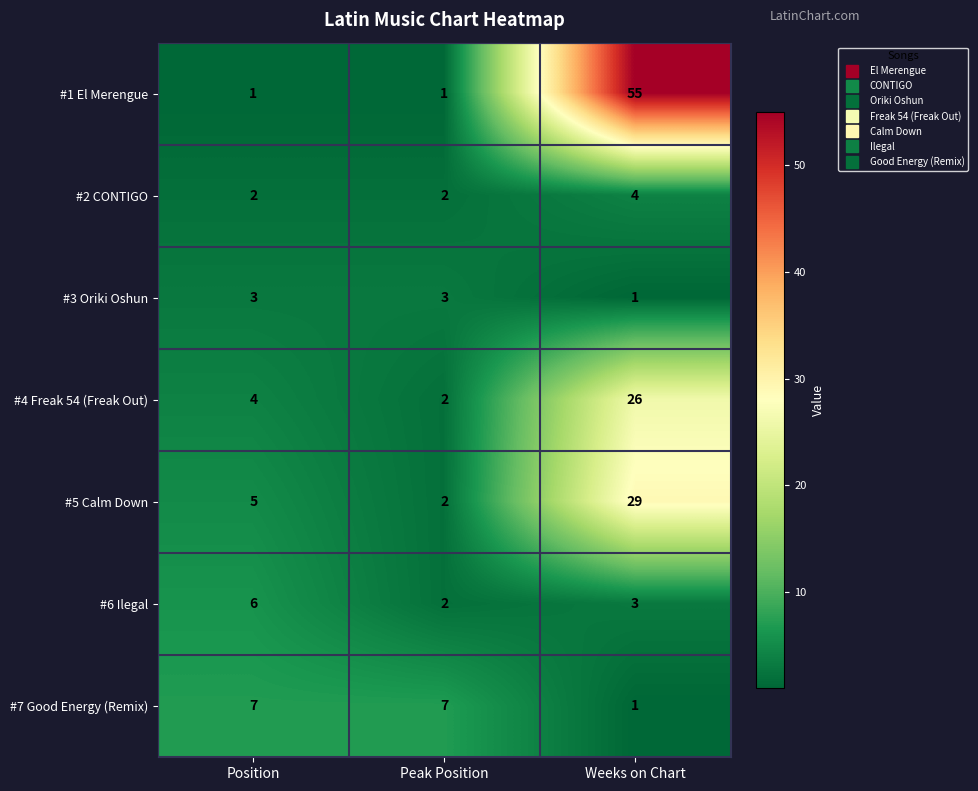

Which series has the largest total across all categories?

#1 El Merengue